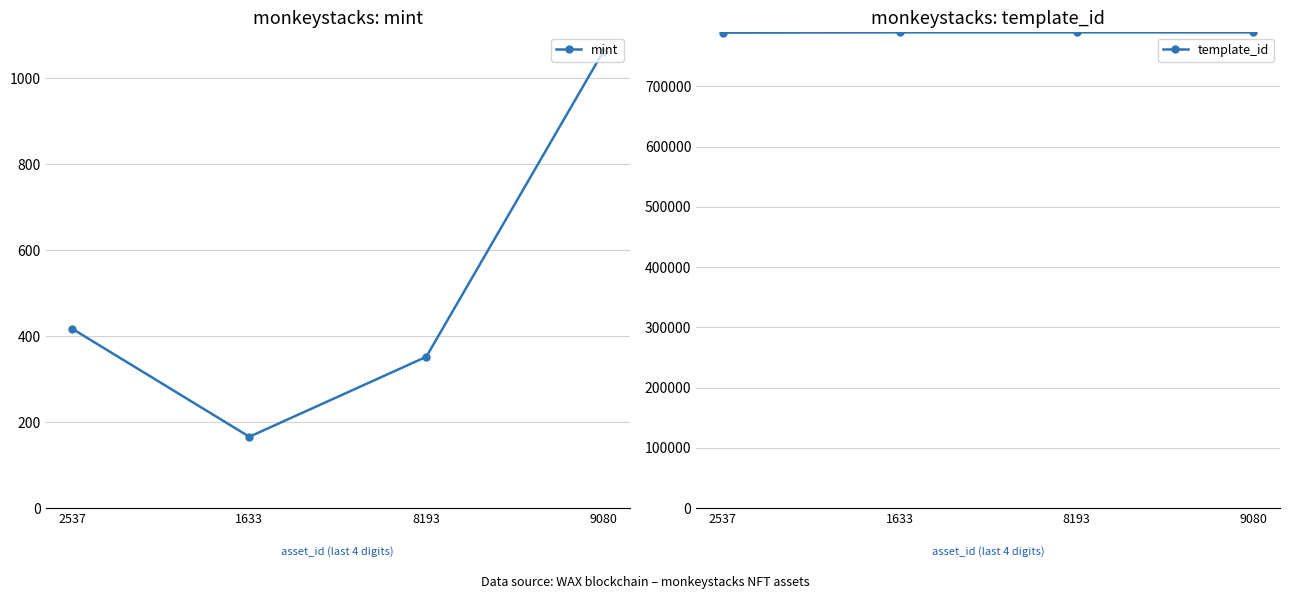

How many series are shown in this chart?

2